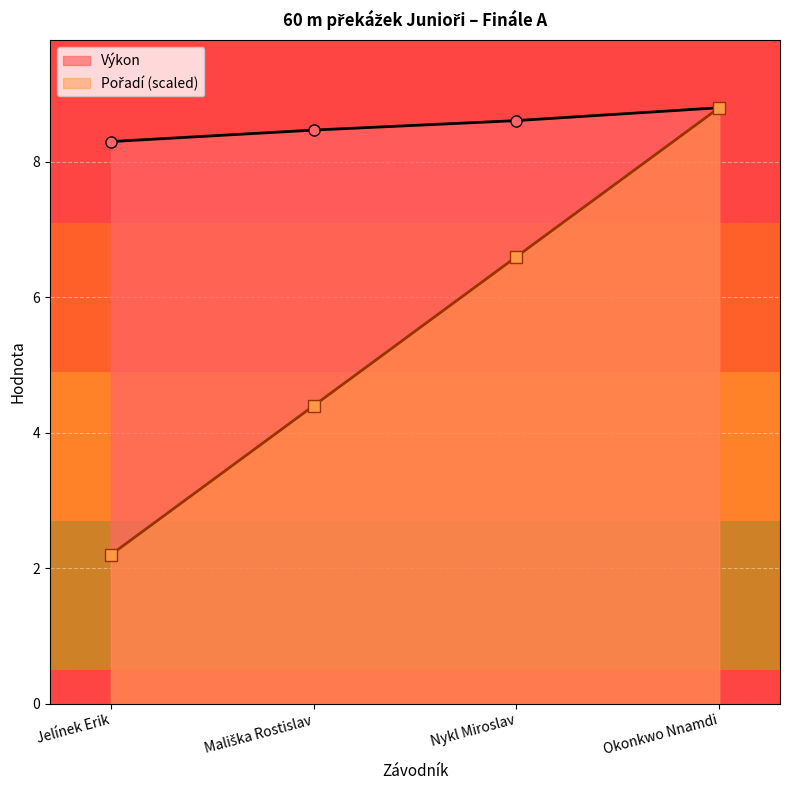

What is the average value of the Výkon series?

8.5